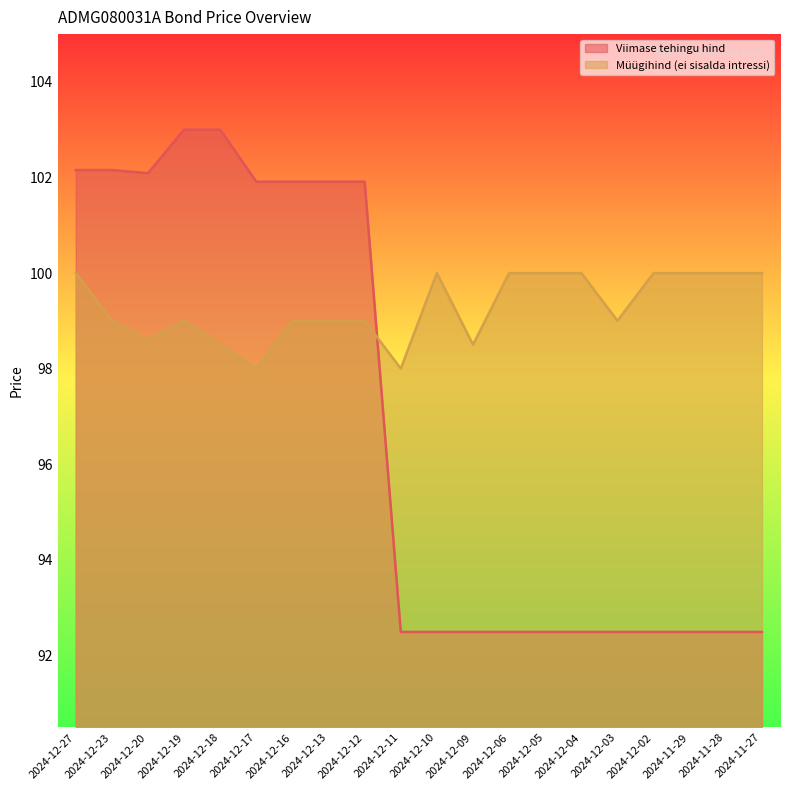

What is the value of the Viimase tehingu hind point at the 20th from the left?

92.5